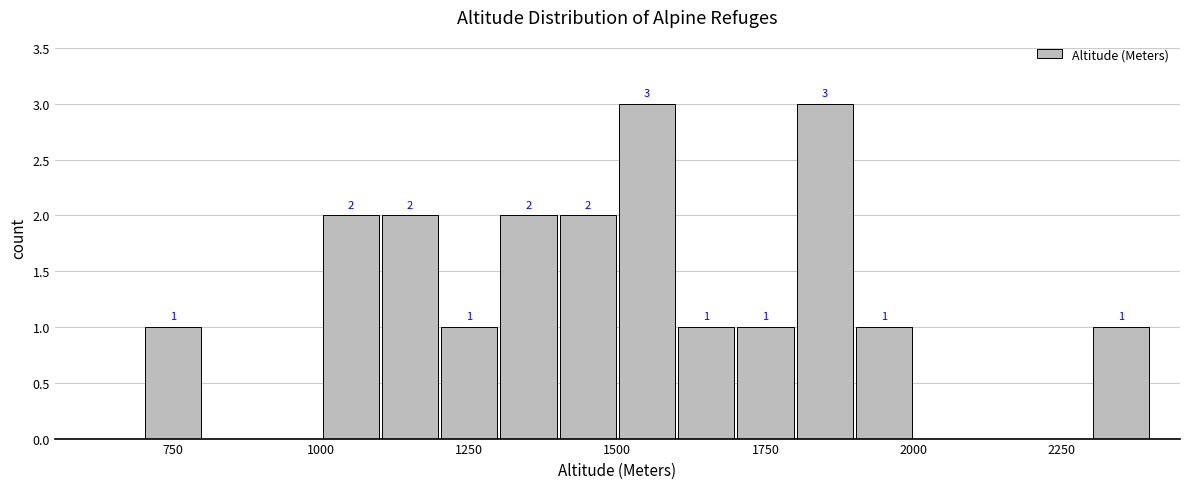

What is the average value?

1